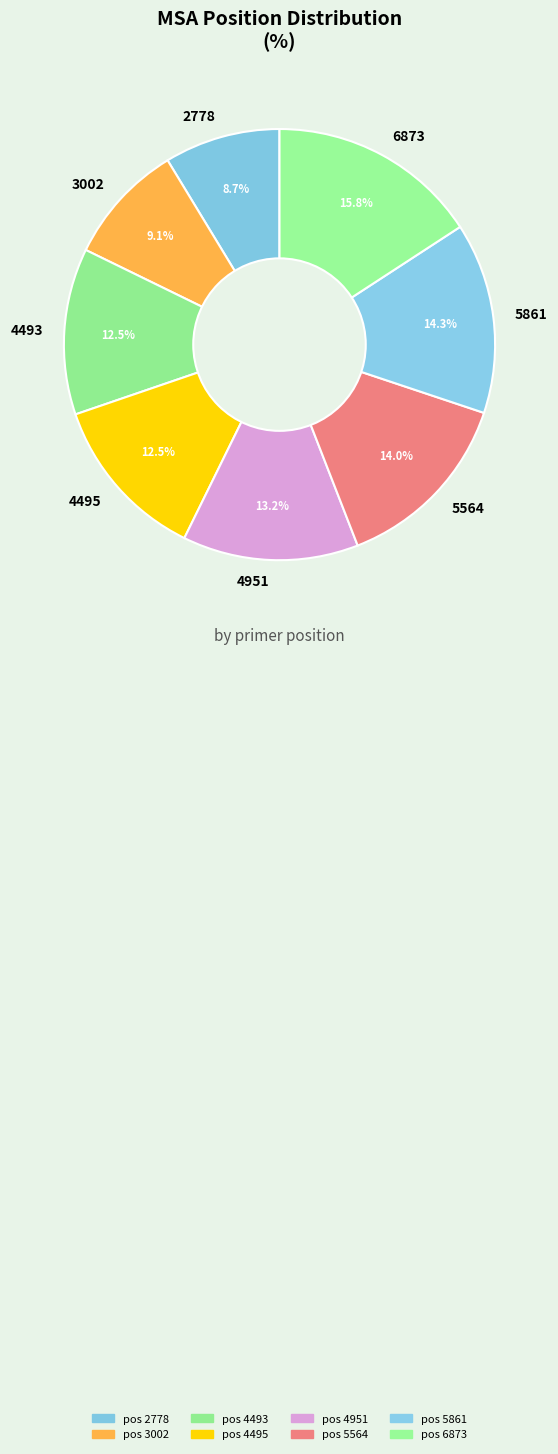

How many segments does this pie chart have?

8